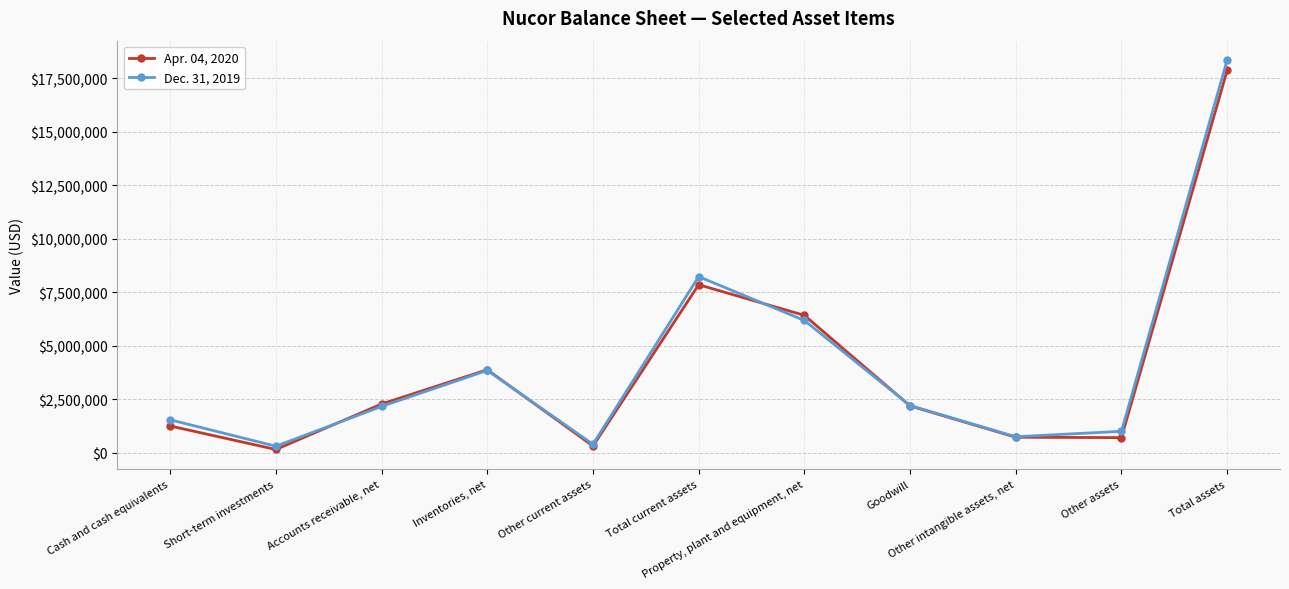

Which series changed the most between Accounts receivable, net and Total assets?

Dec. 31, 2019